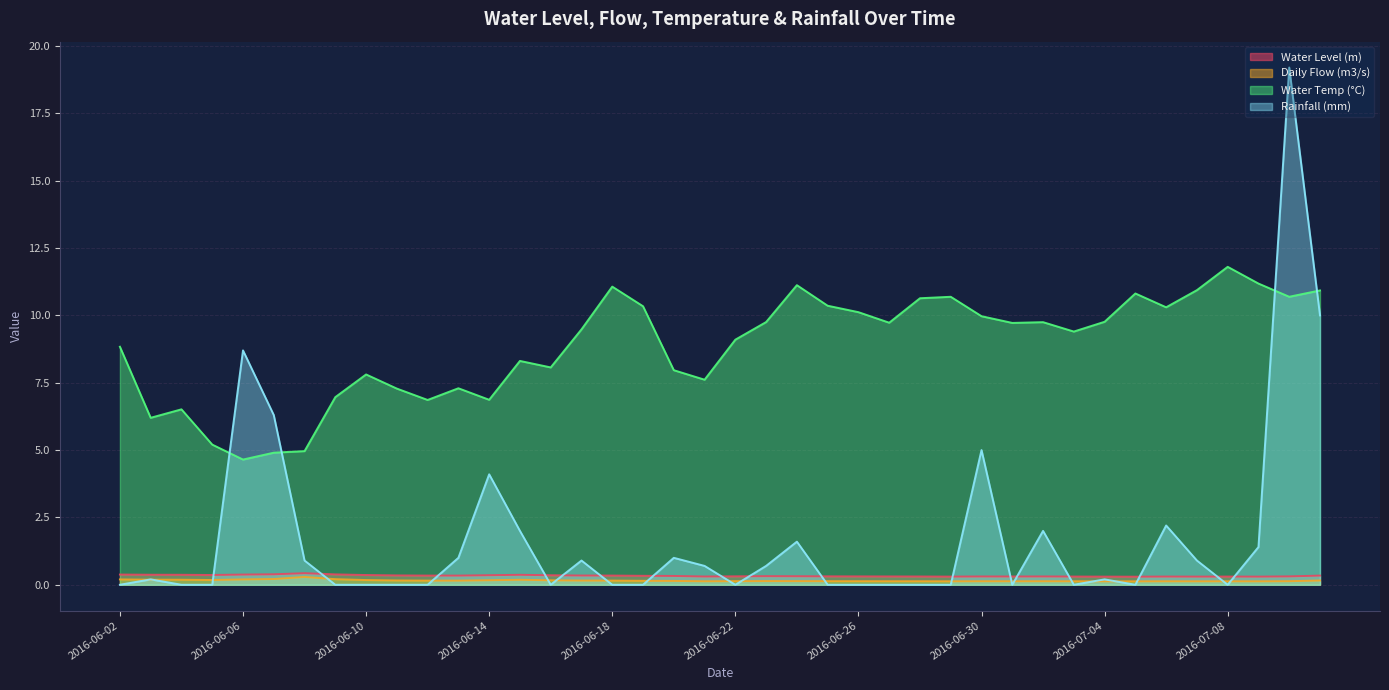

The Water Level (m) series shows 0.6 at 2016-06-20. True or false?

False